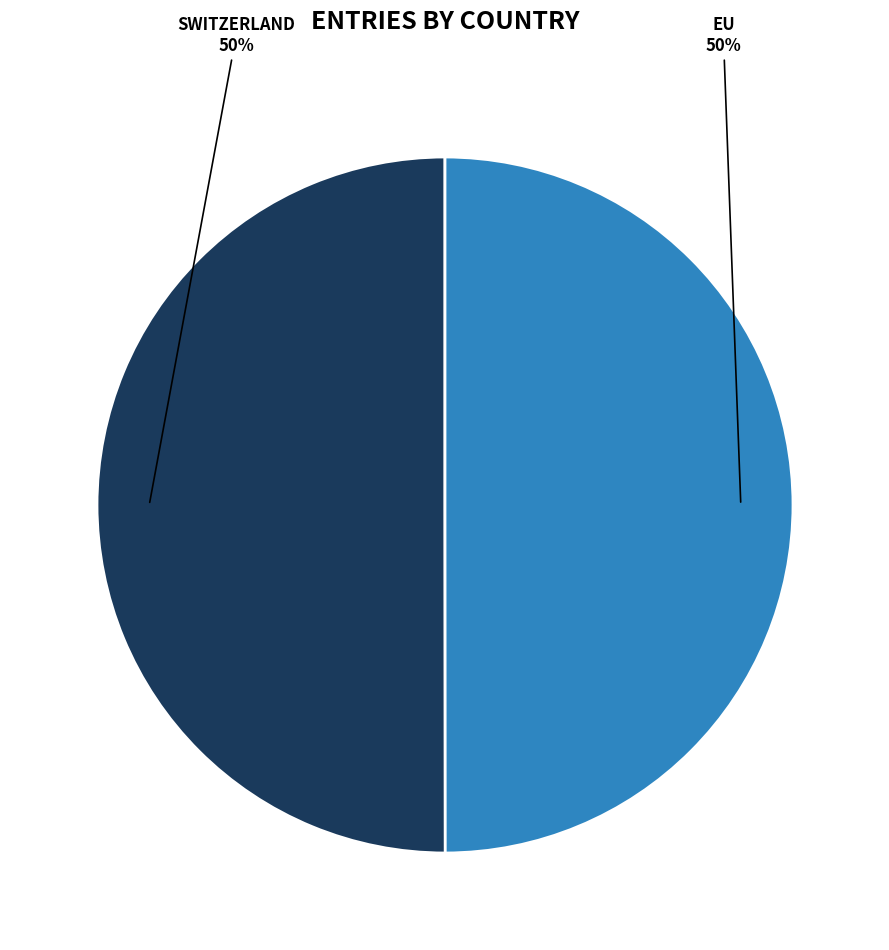

To the nearest percent, what is the average slice percentage?

50%